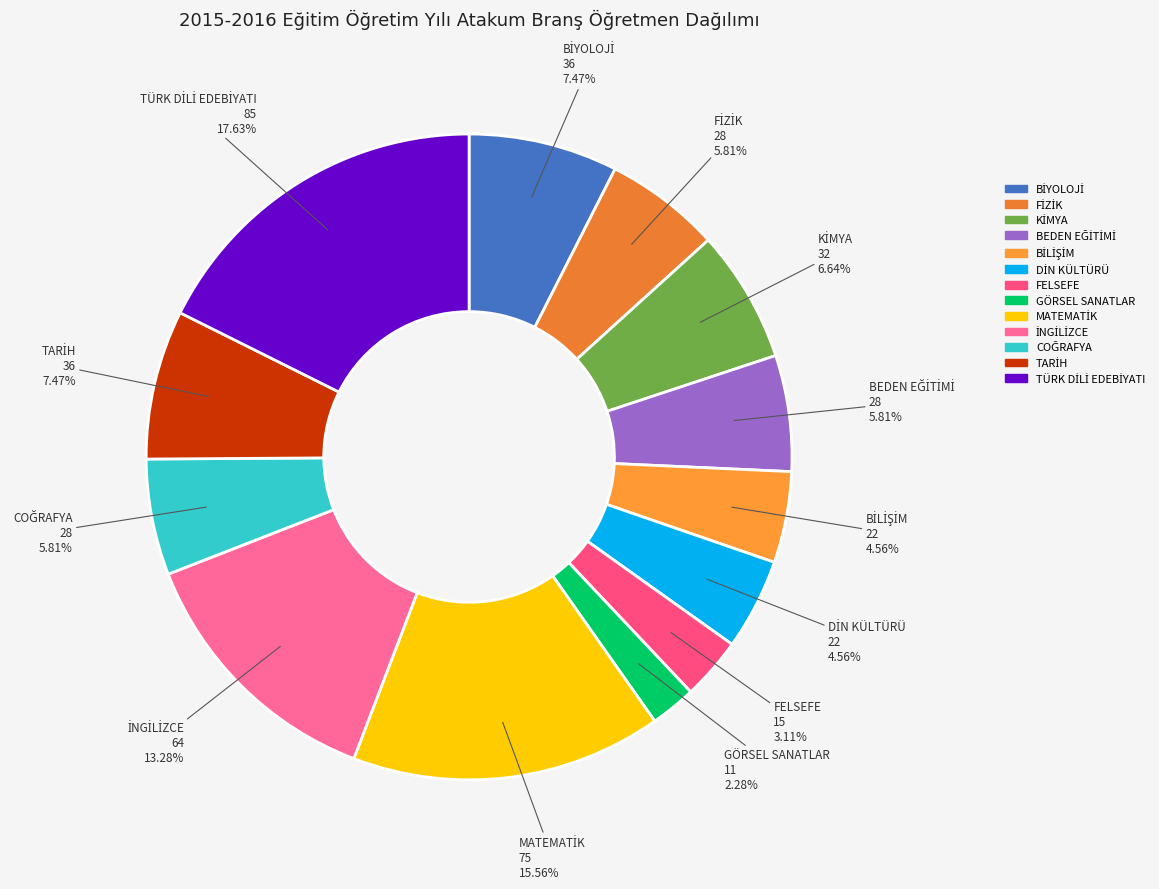

Is there a majority slice in this chart?

No